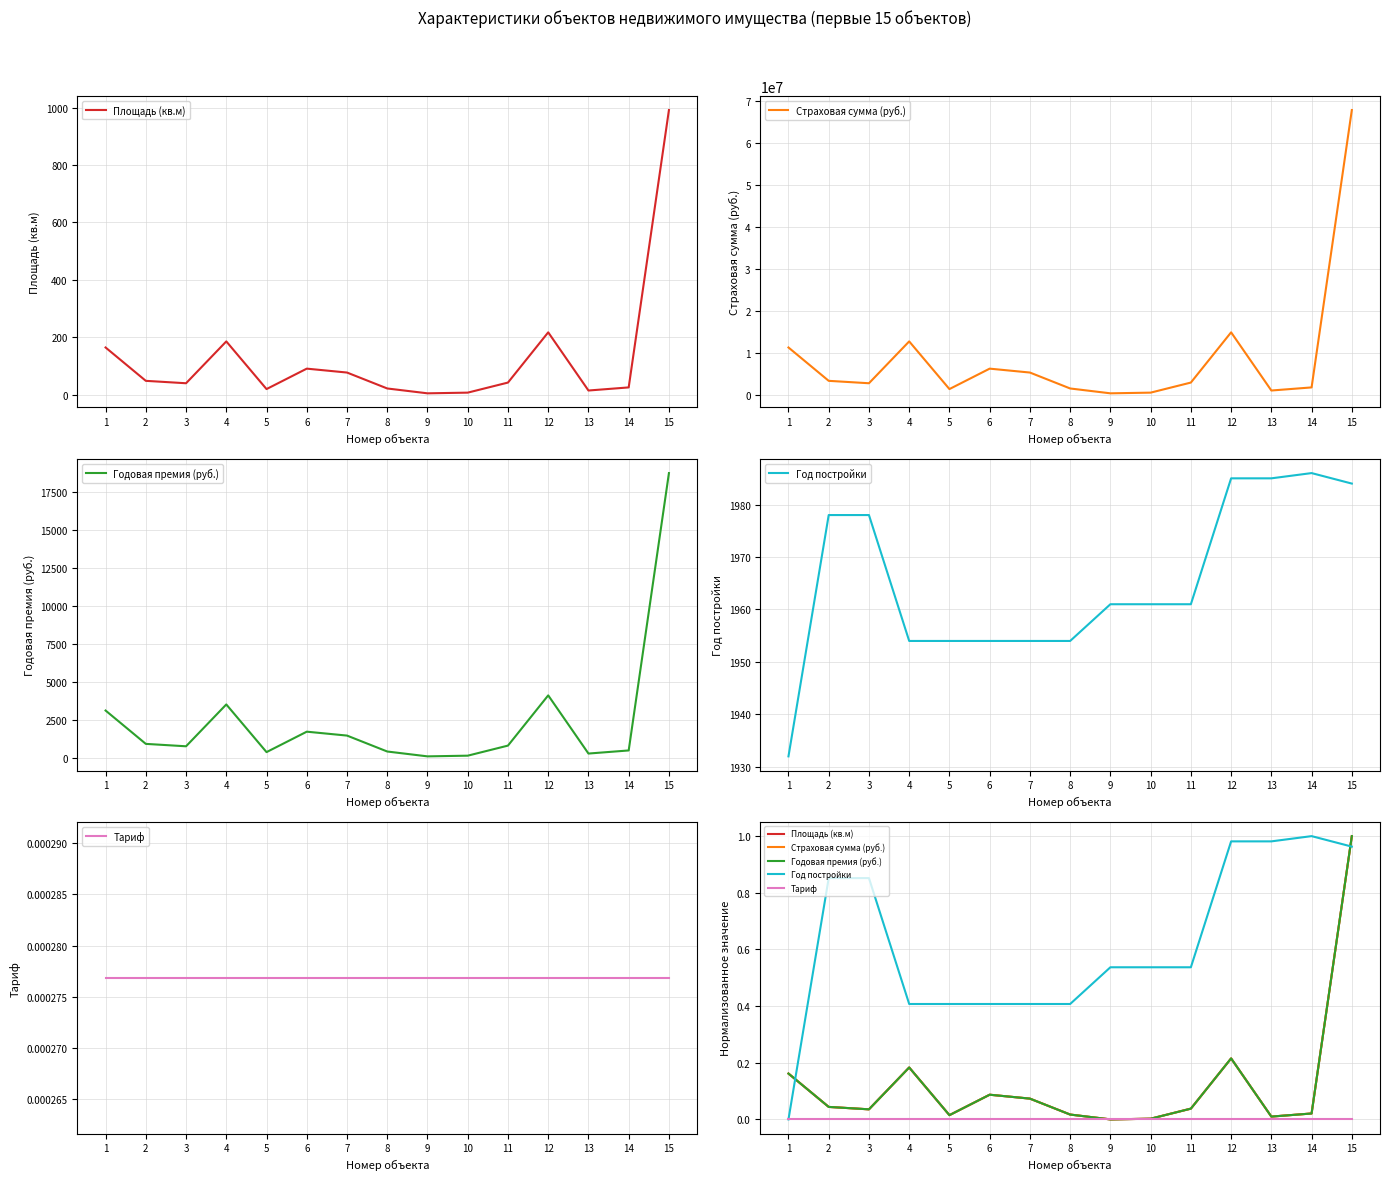

At how many categories does at least one series exceed 0?

15